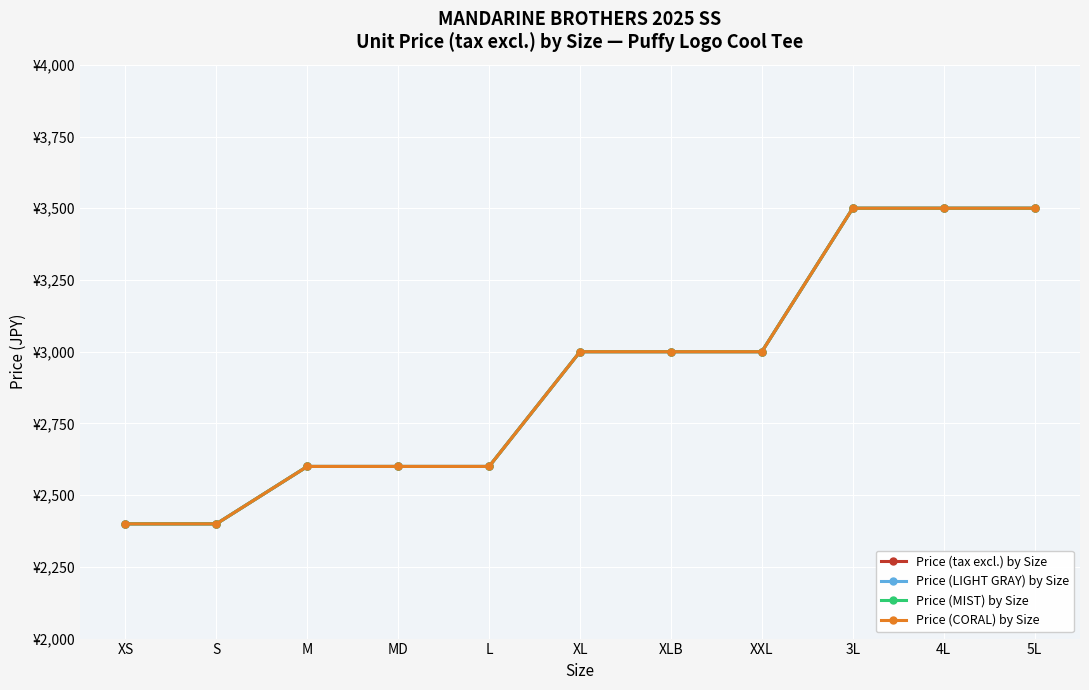

Is this an area chart (filled region under the line)?

No